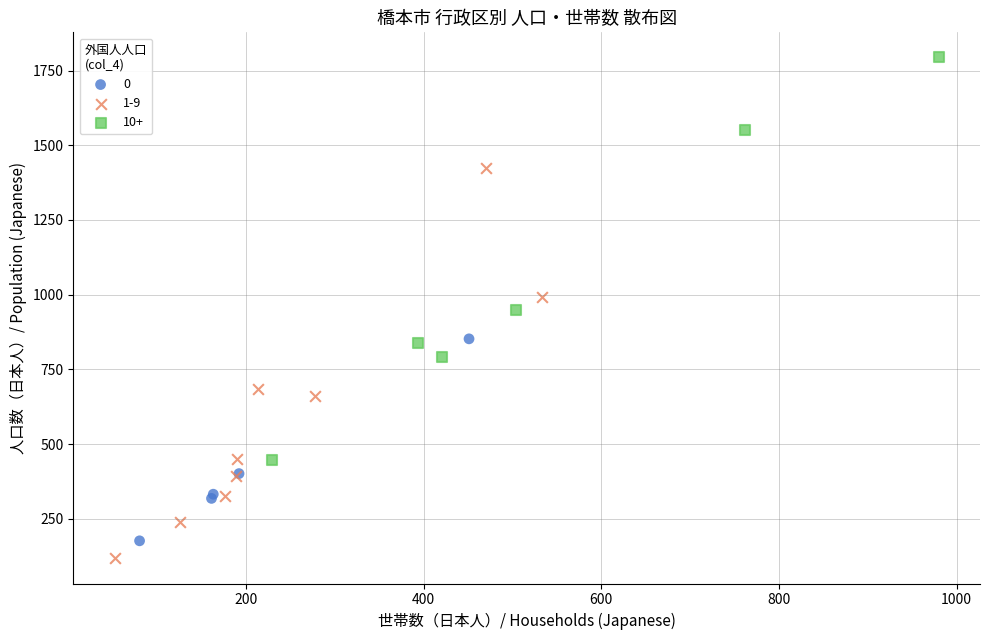

Which series reaches the maximum Y coordinate?

10+